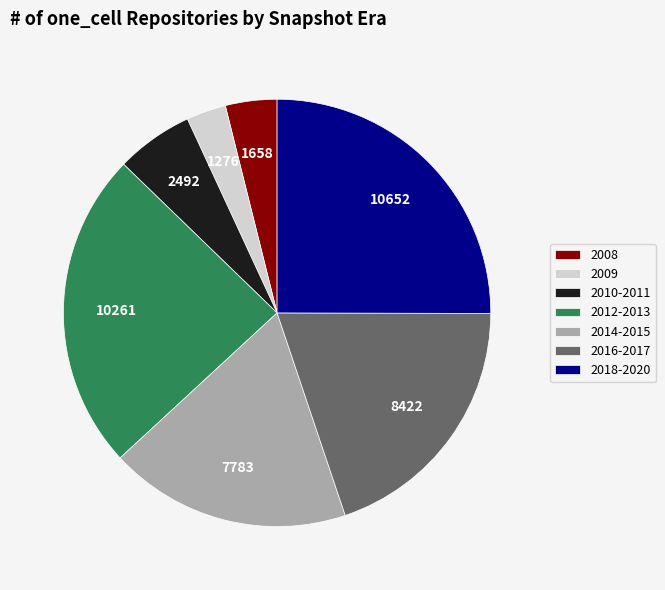

Is the sum of 2016-2017 and 2010-2011 greater than half?

No